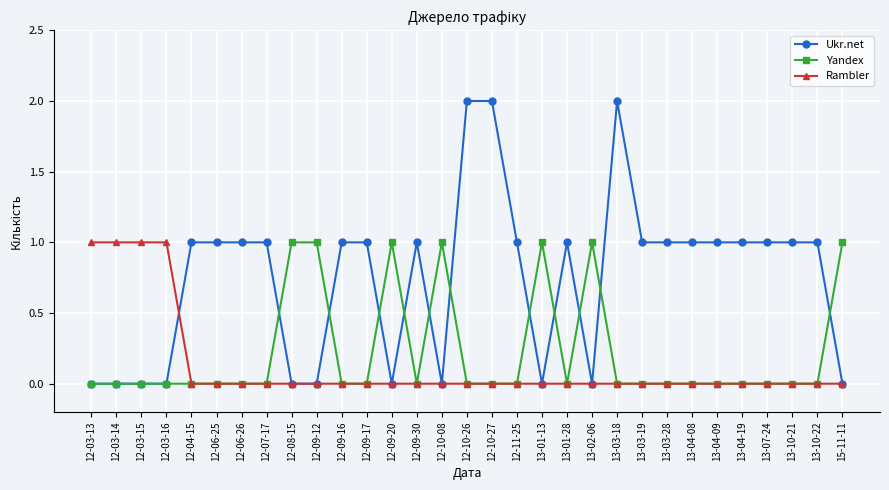

What is the label of the 29th point from the left?

13-10-21